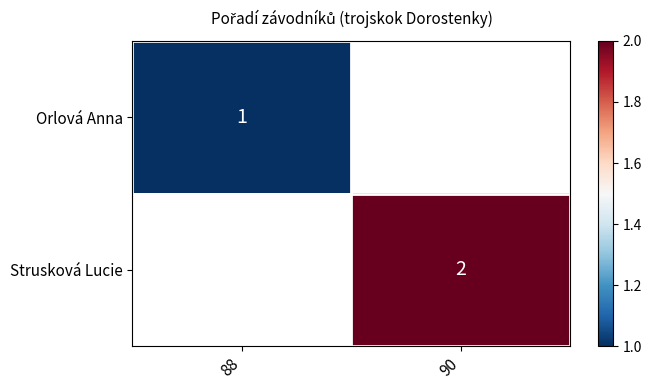

Which category has the highest value across all series?

90